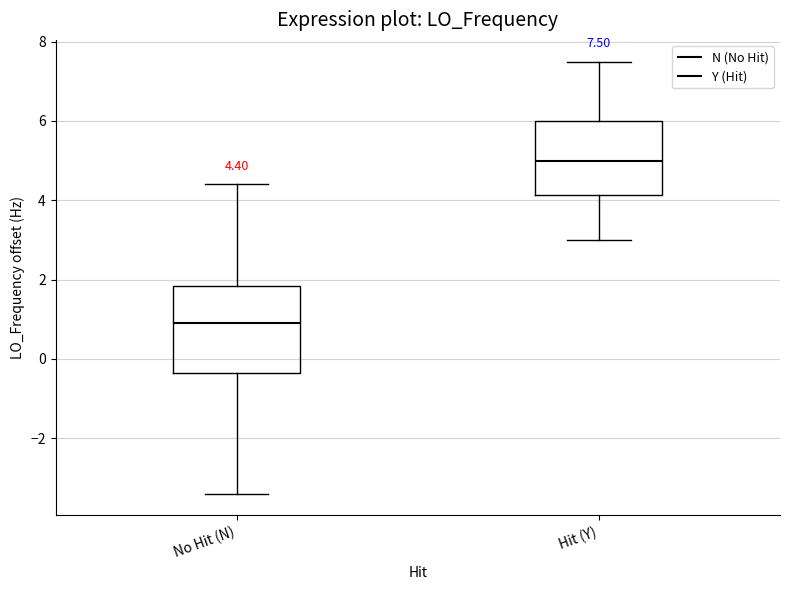

Which box has the lowest median line?

No Hit (N)